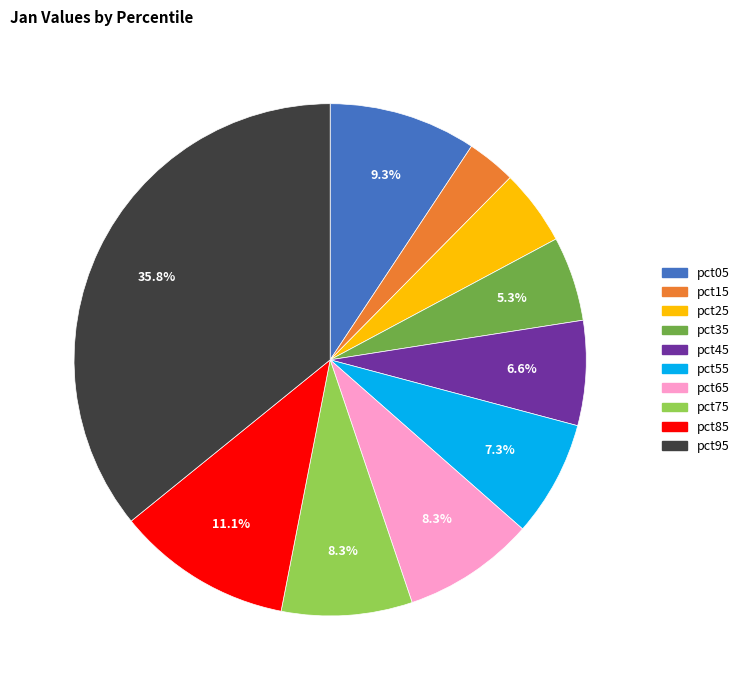

To the nearest percent, what is the average slice percentage?

10%